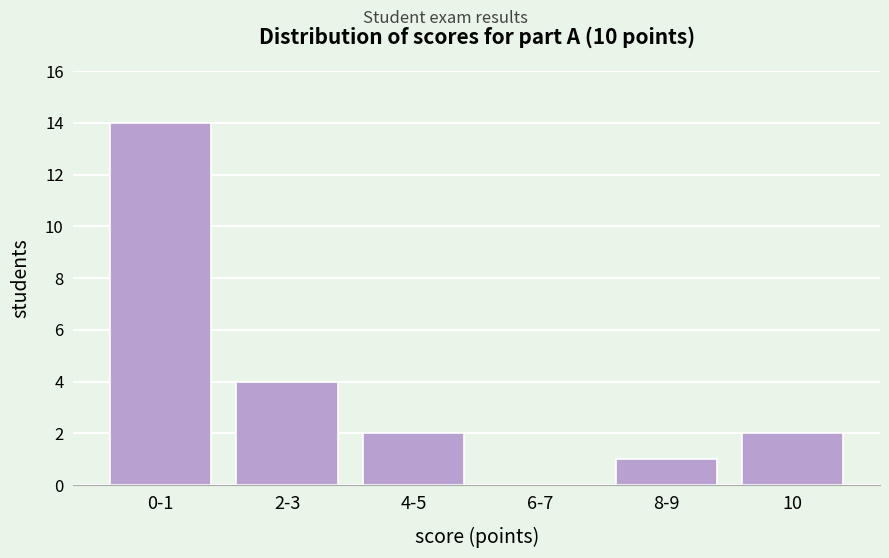

Reading left to right, transcribe all the data shown in this chart.

0-1=14	2-3=4	4-5=2	6-7=0	8-9=1	10=2